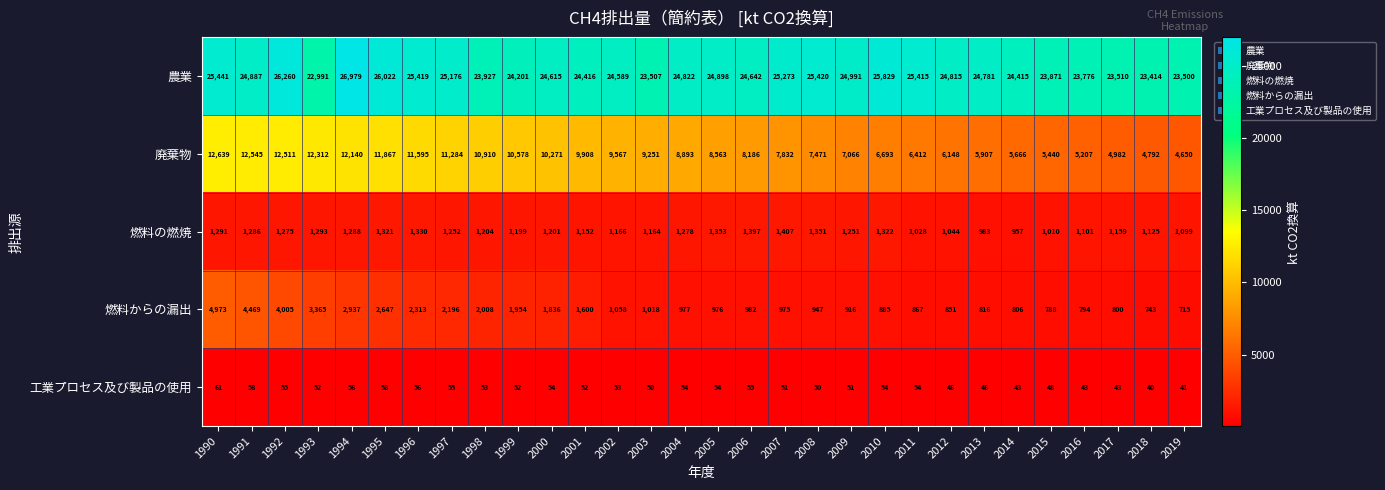

Where is 燃料からの漏出 nearest to the value 2844?

1994